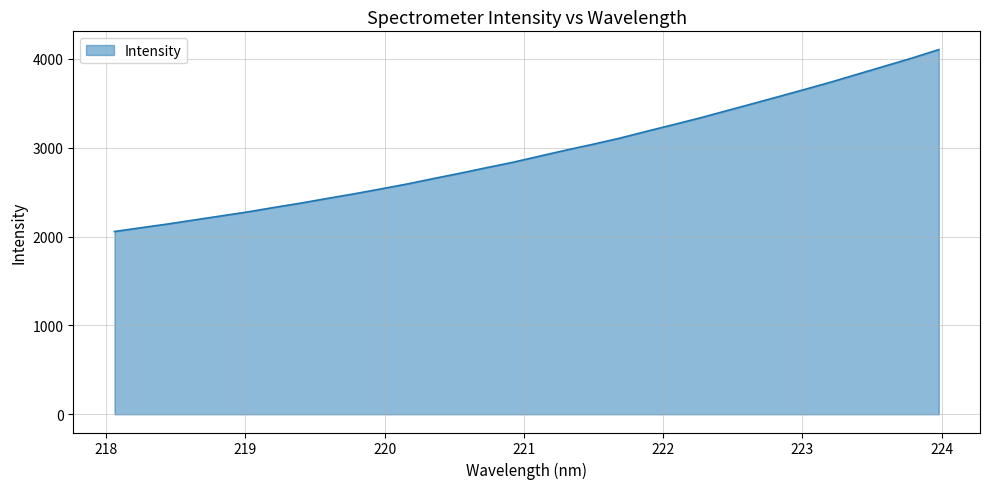

What is the minimum value shown in the chart?

2057.7